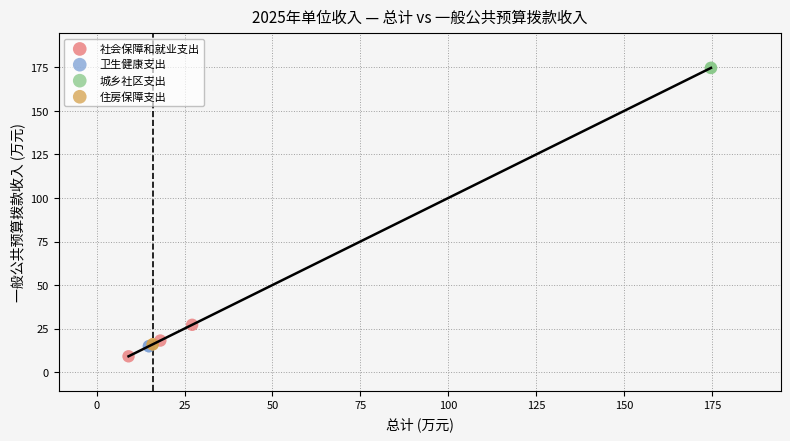

Which series reaches the minimum Y coordinate?

社会保障和就业支出